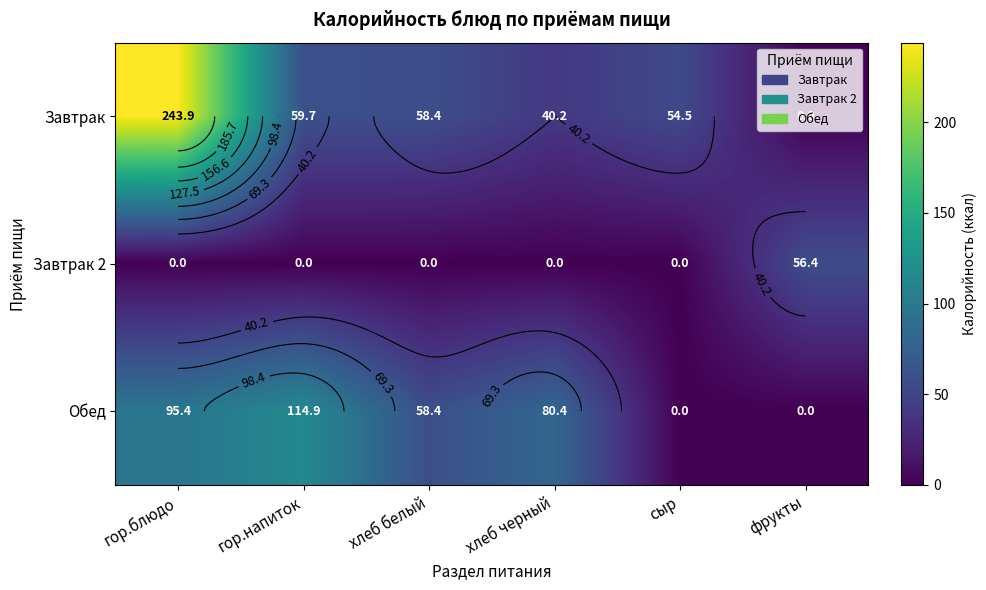

List the series in order of their peak value, lowest first.

Завтрак 2, Обед, Завтрак